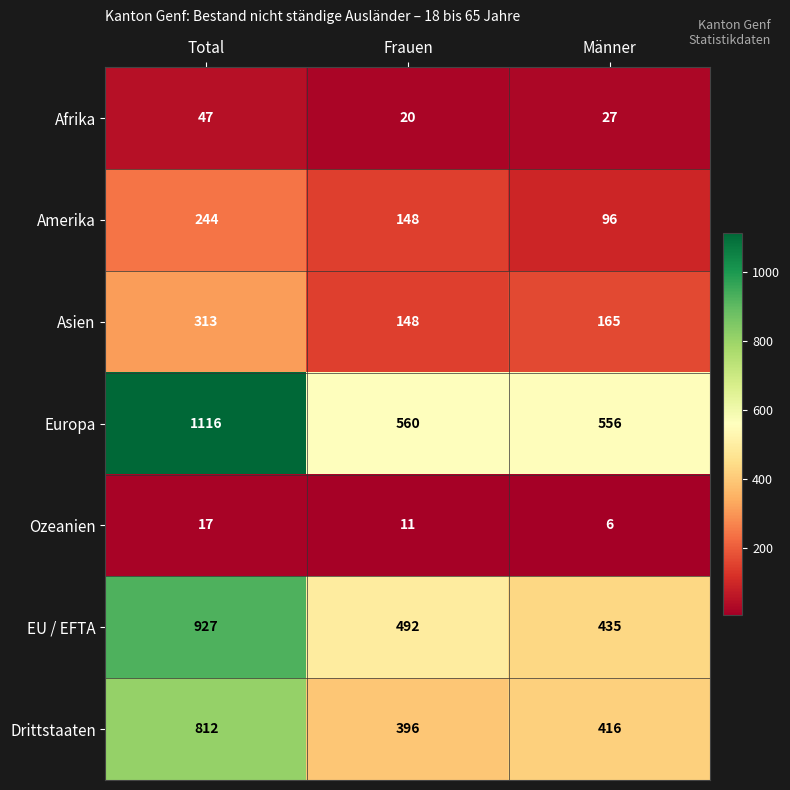

How many data points in Asien are less than 165?

1